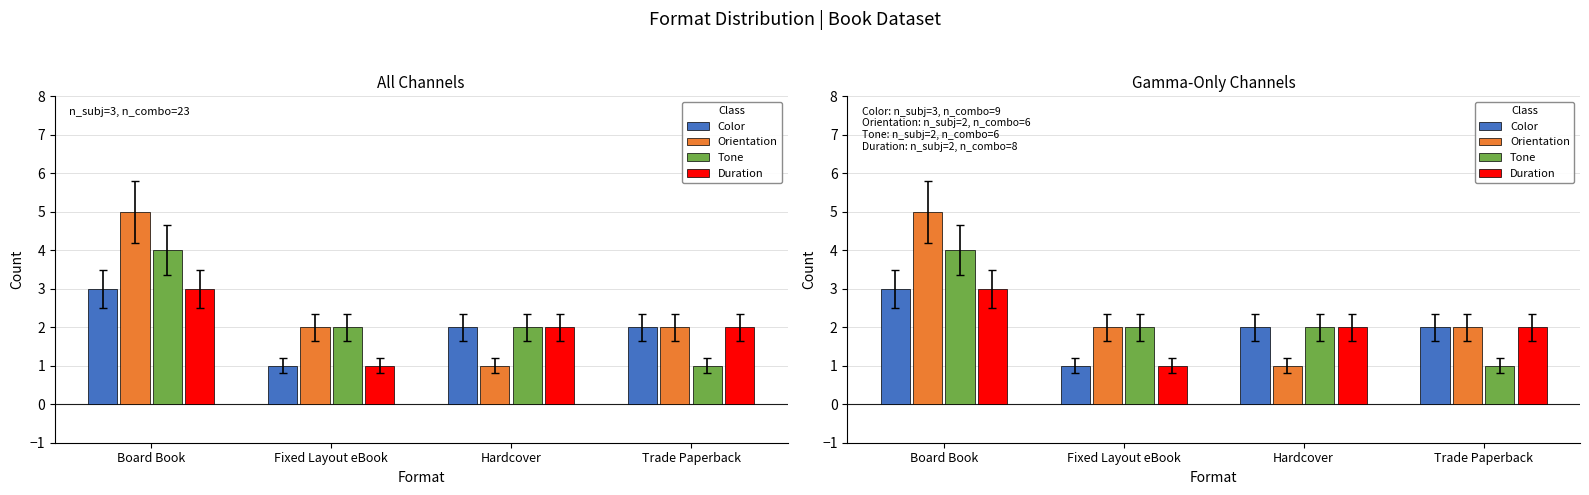

How many data points in Duration are less than 2?

1